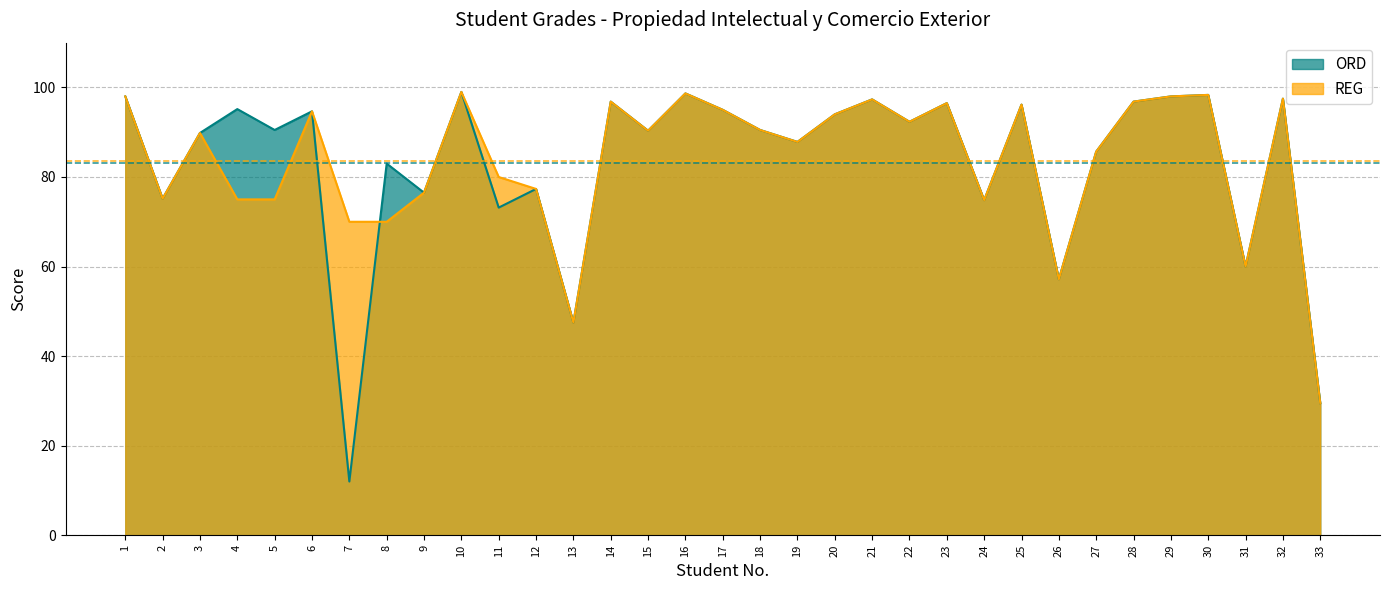

Rank the categories by REG value from highest to lowest.

10, 16, 30, 1, 29, 32, 21, 14, 28, 23, 25, 17, 6, 20, 22, 18, 15, 3, 19, 27, 11, 12, 9, 2, 4, 5, 24, 7, 8, 31, 26, 13, 33